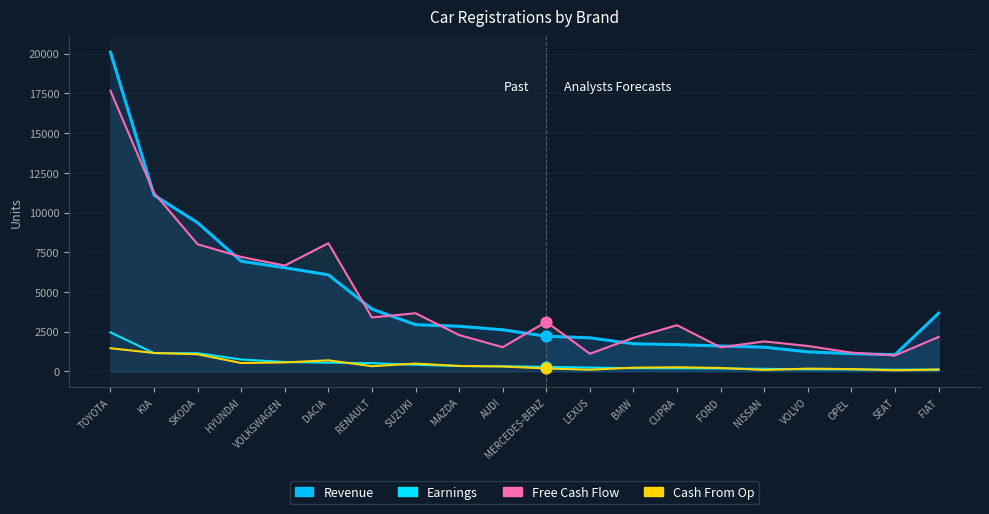

At which category is the sum across all series the highest?

TOYOTA